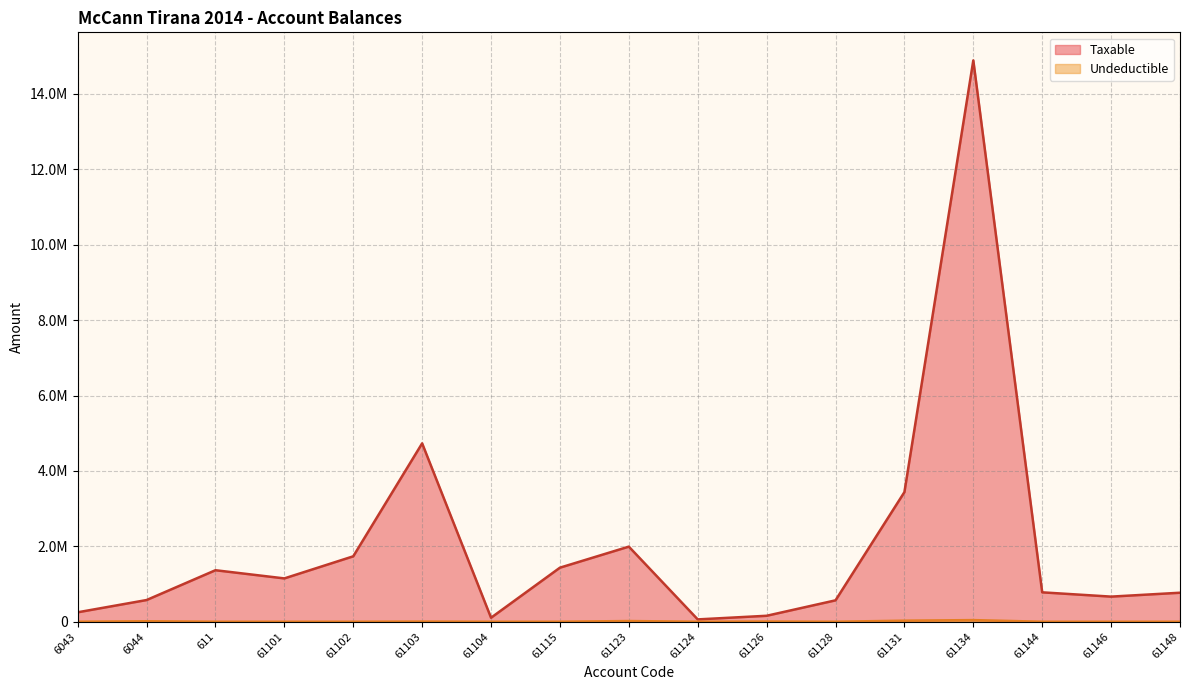

Rank the series by their average value, from highest to lowest.

Taxable, Undeductible